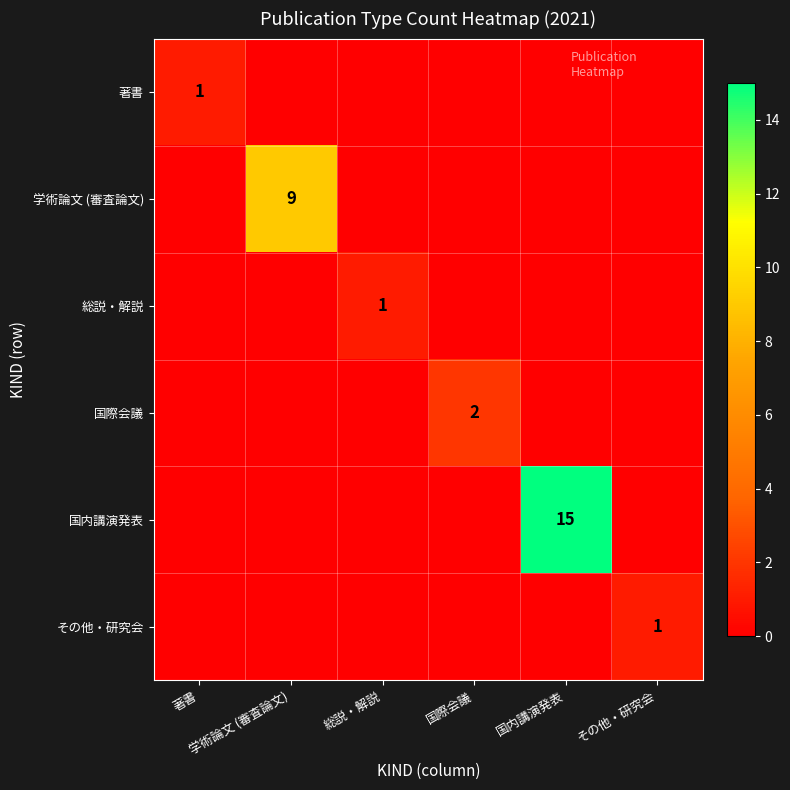

What is the difference between the maximum and minimum values in the 国際会議 series?

2